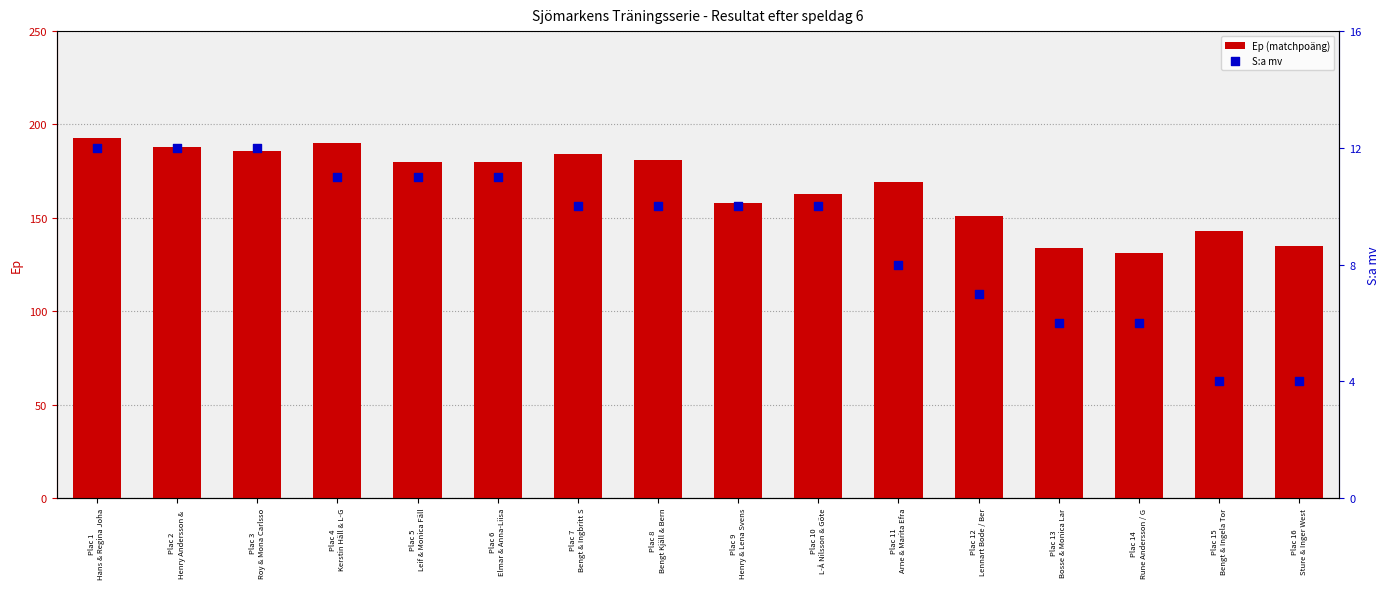

Which series contains the lowest Y value?

S:a mv